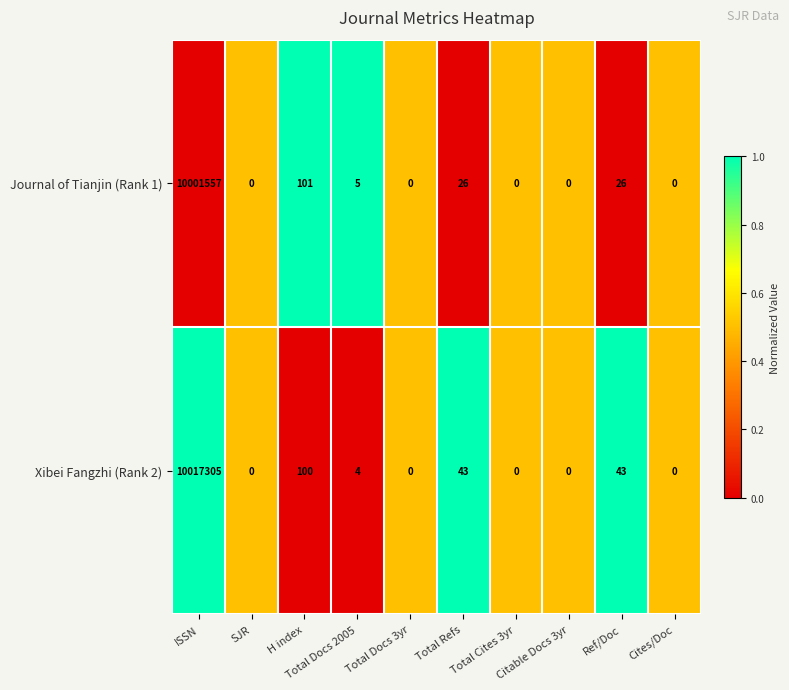

What is the average value of the Xibei Fangzhi (Rank 2) series?

1001750